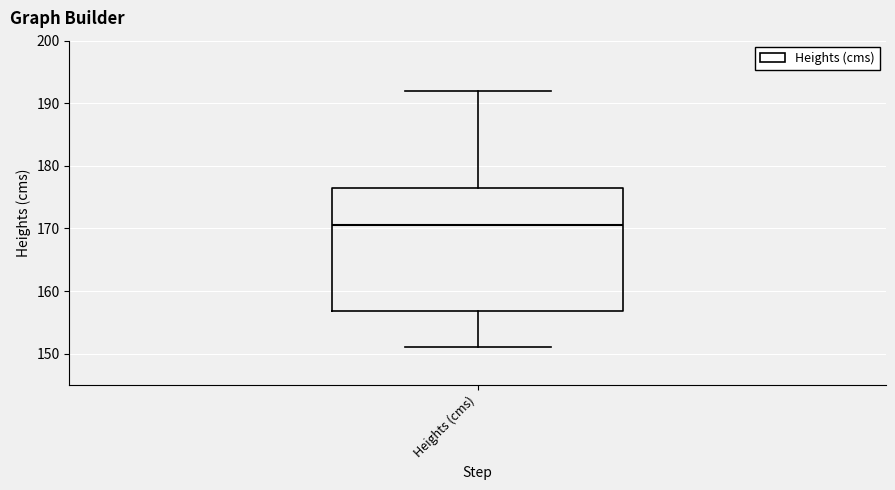

Read this box plot against the y-axis: the position of the median line, the range covered by the box, and the ends of both whiskers. The values are not printed on the chart, so give them approximately, as read against the axis.

median 171, box 157 to 177, whiskers 151 to 192